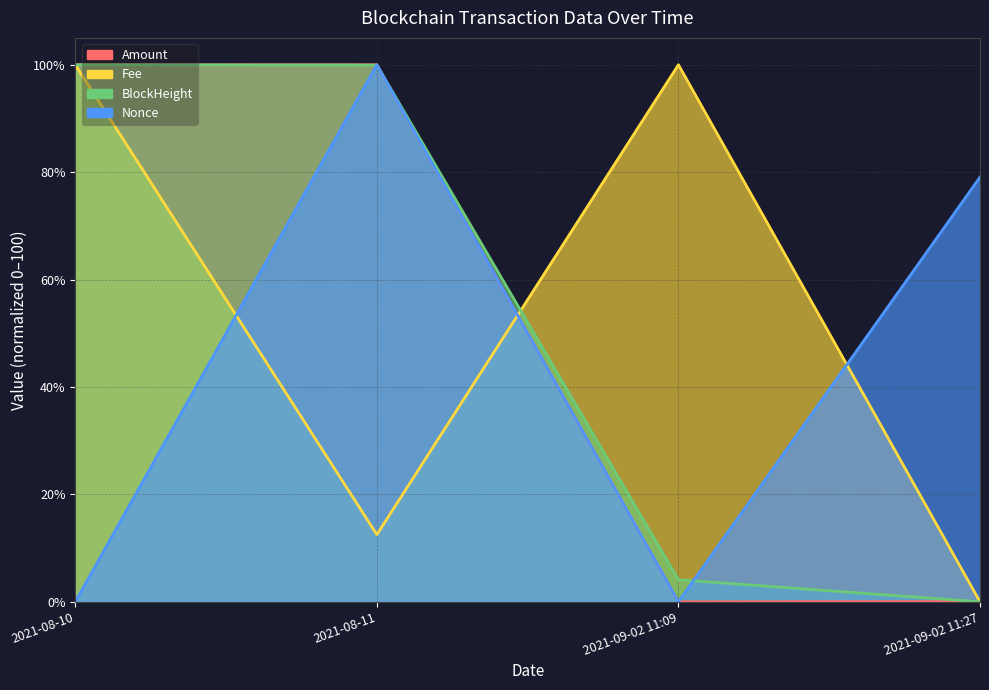

Rank the series at 2021-08-10 from lowest to highest value.

Nonce, Amount, Fee, BlockHeight